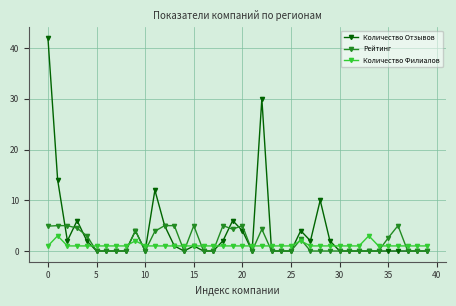

Which series has the largest range (max minus min)?

Количество Отзывов